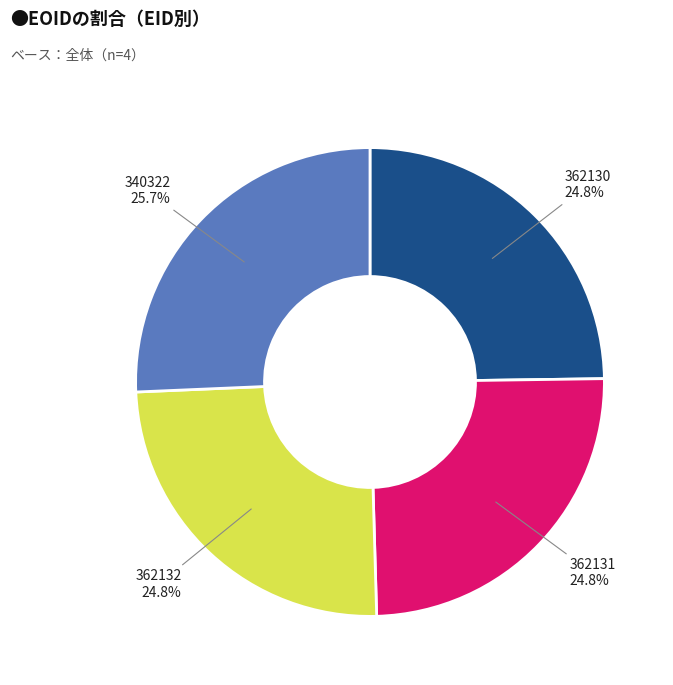

To the nearest percent, what portion does 362132 represent?

25%